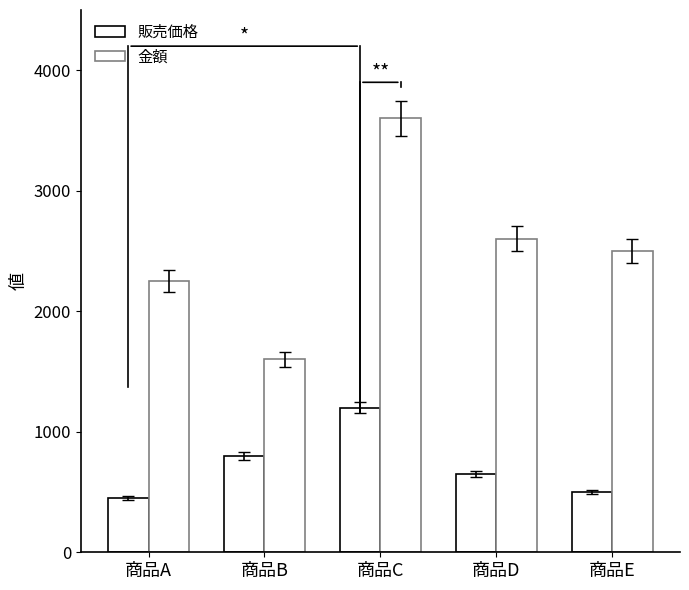

Reading right to left, extract all data points from this chart.

販売価格: 商品E=500	商品D=650	商品C=1200	商品B=800	商品A=450
金額: 商品E=2500	商品D=2600	商品C=3600	商品B=1600	商品A=2250